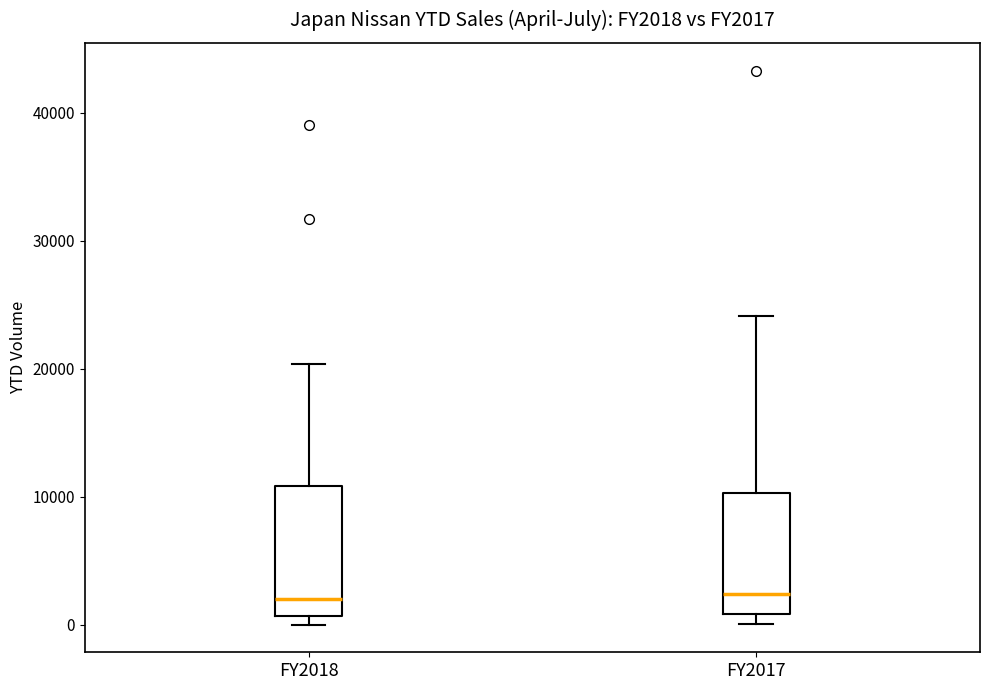

Reading left to right, transcribe this box plot: for each box, give where its median line is, the range the box spans, and where its two whiskers end, as read against the y-axis. The values are not printed on the chart, so give them approximately, as read against the axis.

FY2018: median 2000, box 1000 to 11000, whiskers 0 to 20000
FY2017: median 2000, box 1000 to 10000, whiskers 0 to 24000